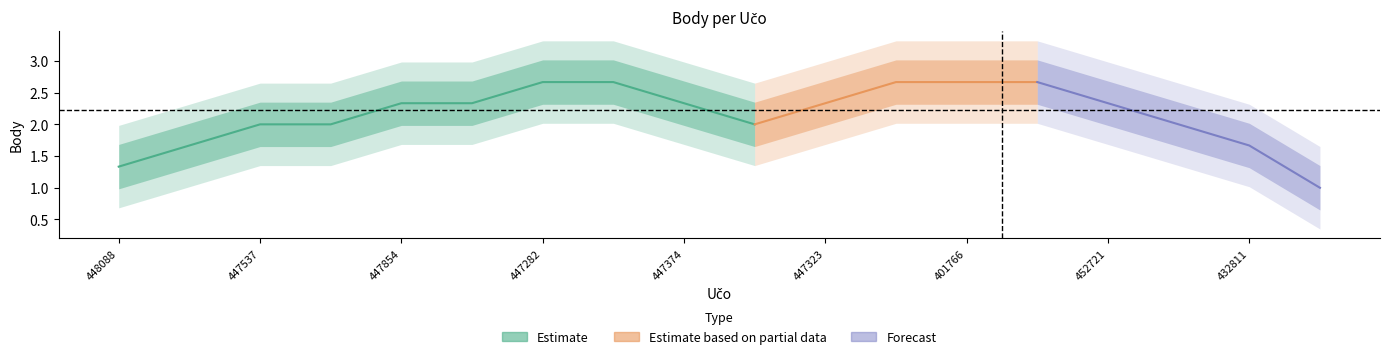

Is this an area chart (filled region under the line)?

No